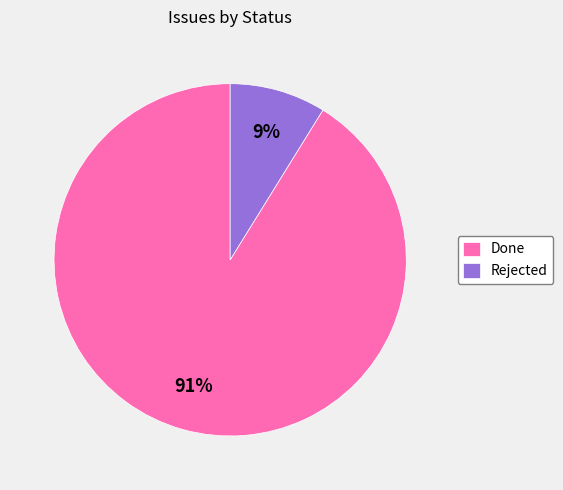

To the nearest percent, what portion does Rejected represent?

9%